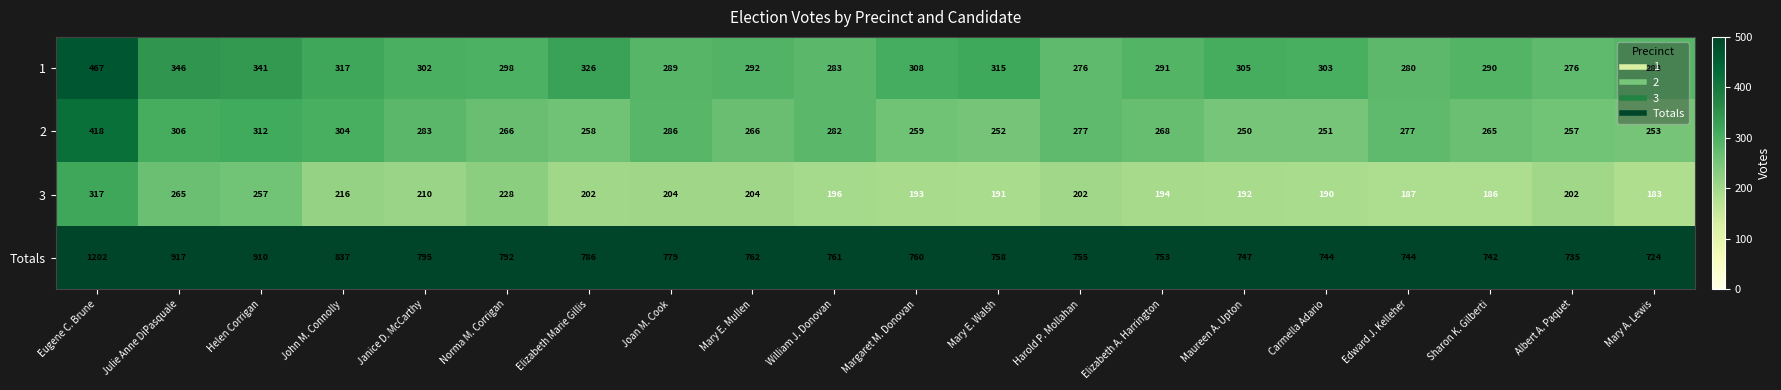

What is the total value across all series at Edward J. Kelleher?

1488